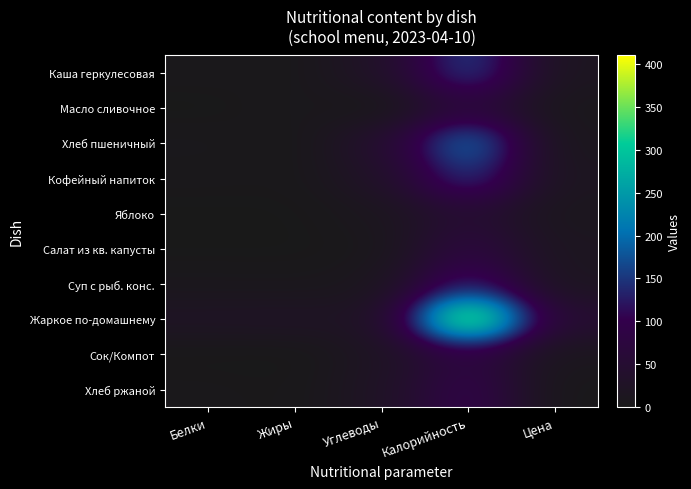

At which category is the sum across all series the highest?

Калорийность